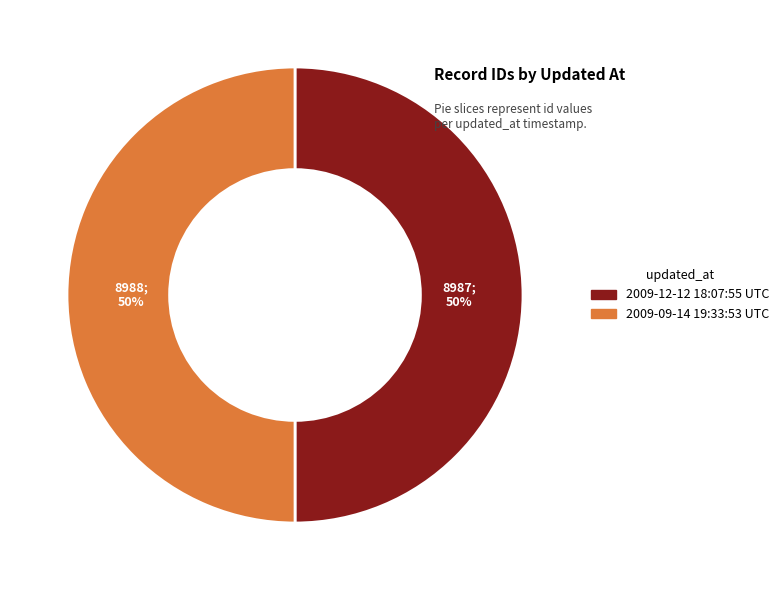

To the nearest percent, what is the combined percentage of 2009-12-12 18:07:55 UTC and 2009-09-14 19:33:53 UTC?

100%